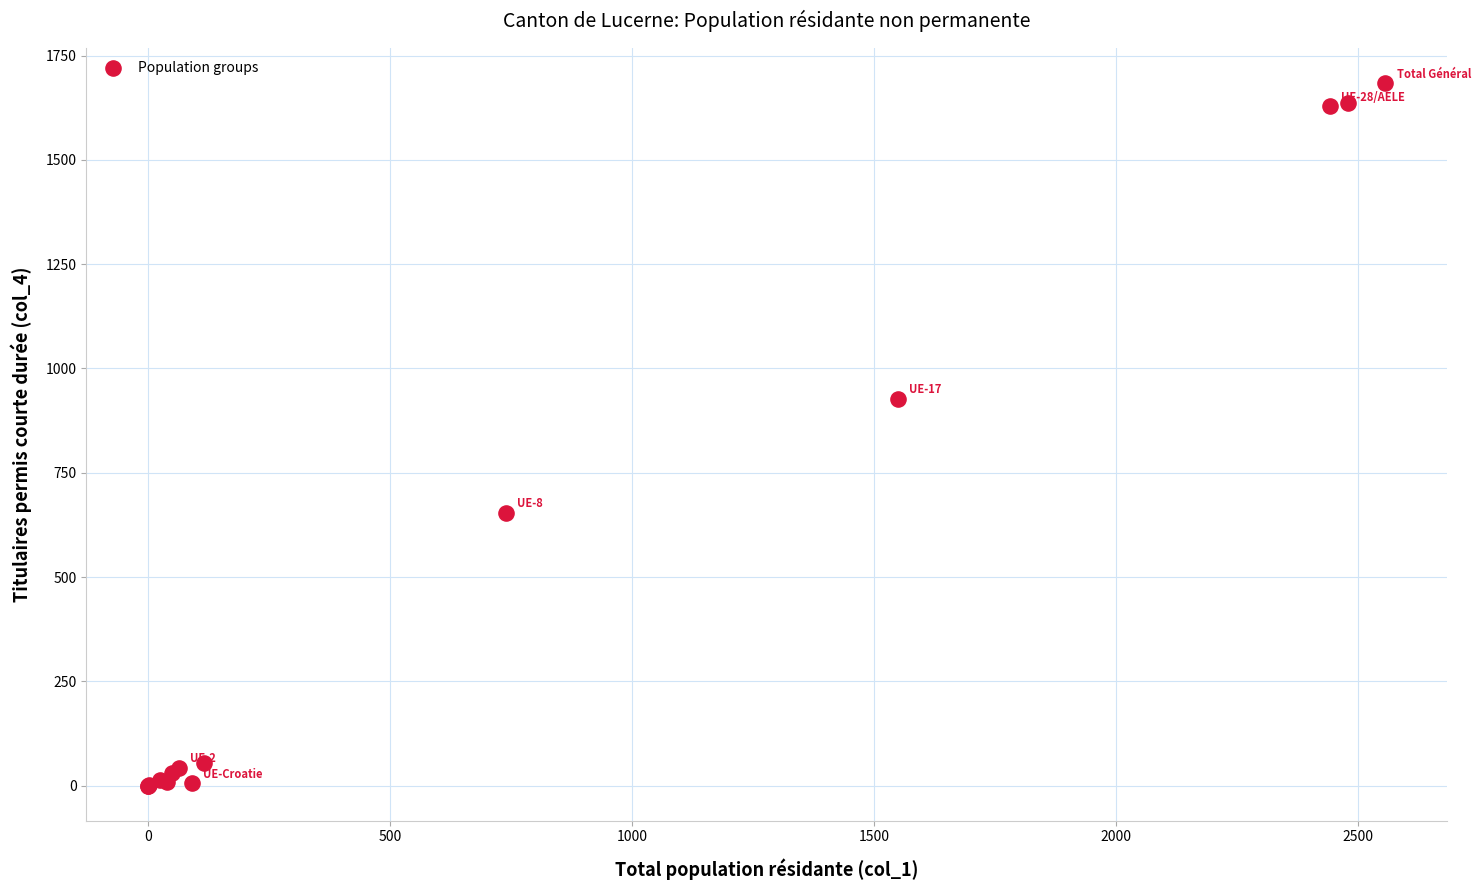

What Y value in the scatter plot is closest to 842?

927